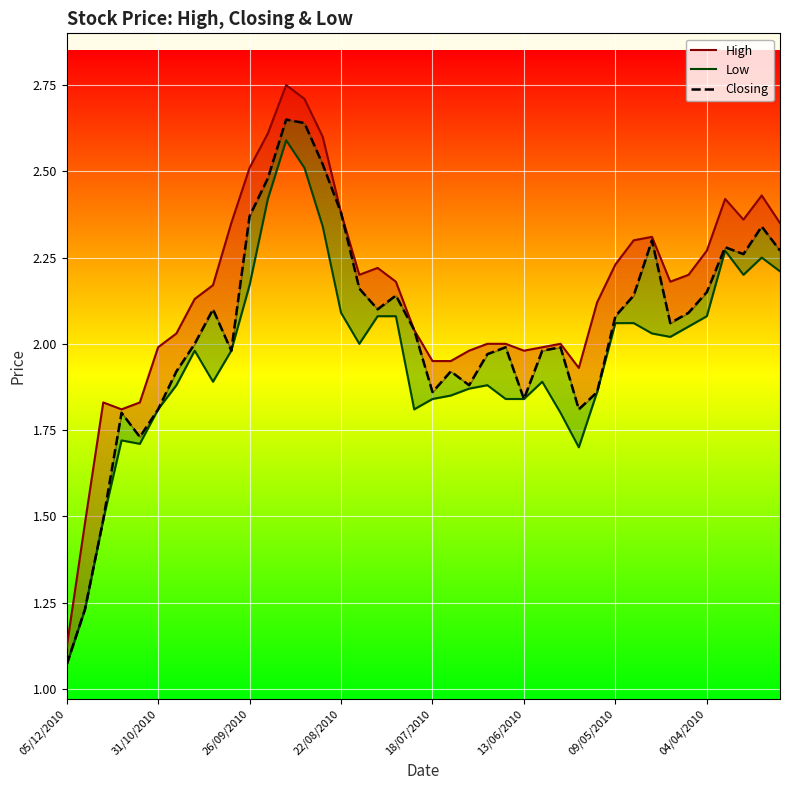

What is the sum of the Closing values at 13/06/2010 and 22?

3.7